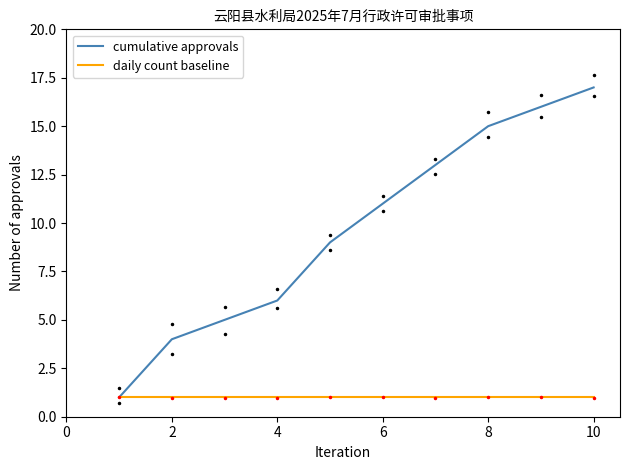

Is the value of cumulative approvals at 2 greater than the value of daily count baseline at 4?

Yes